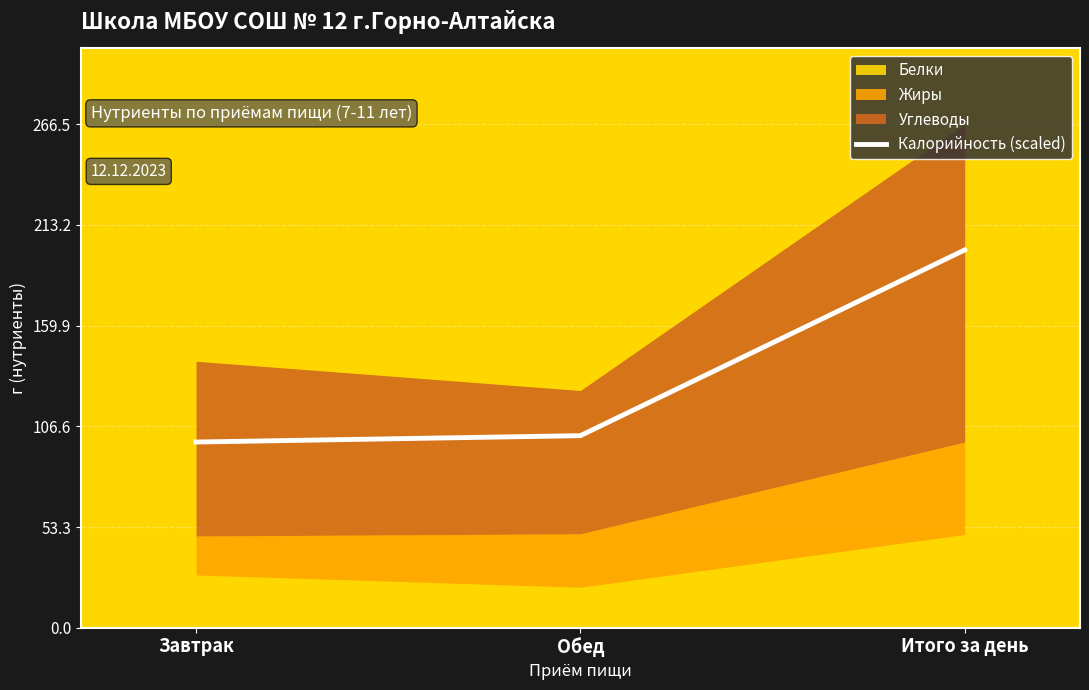

Rank the categories by value from lowest to highest.

Завтрак, Обед, Итого за день